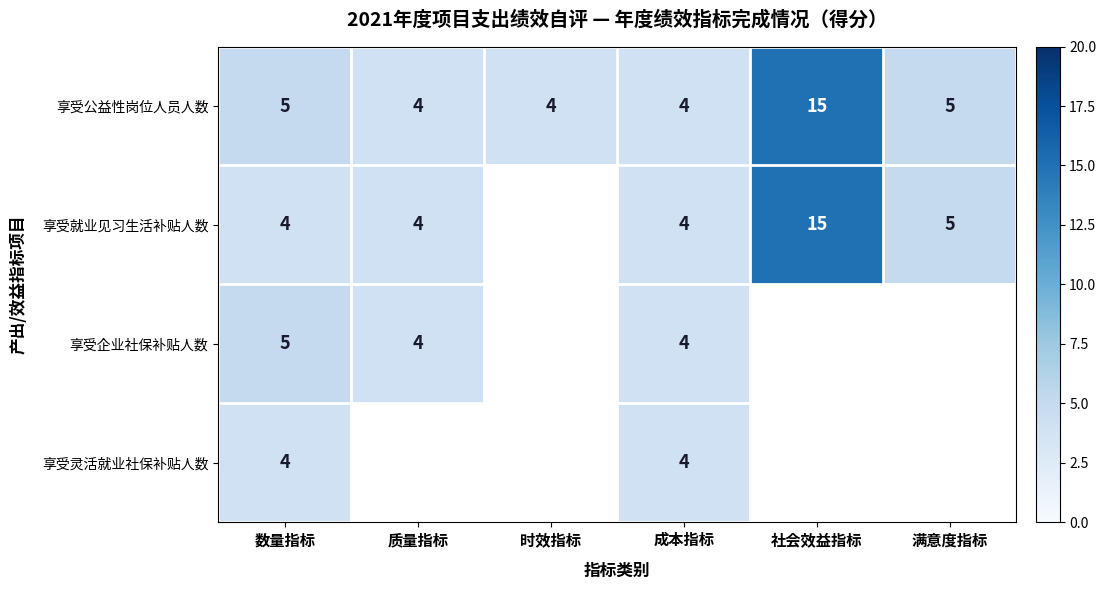

How many categories are shown in the chart?

6